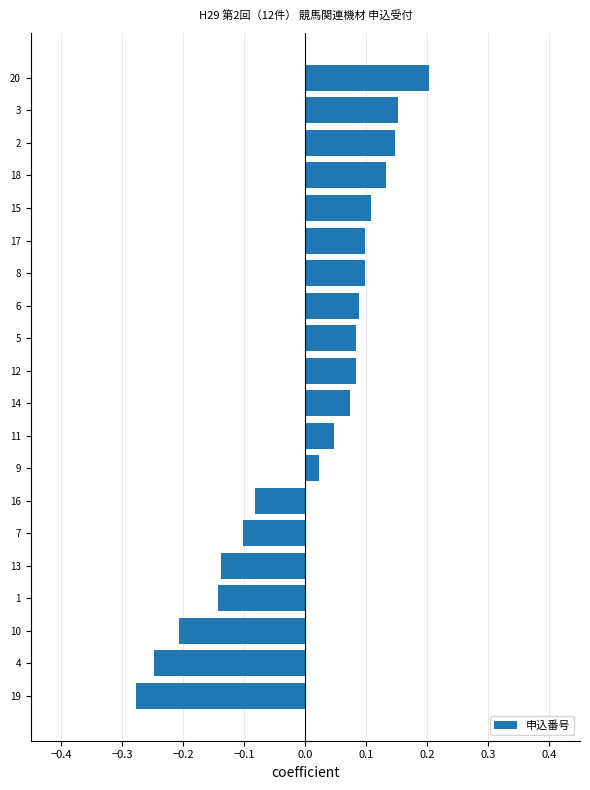

What is the change in value from 16 to 9?

+0.1